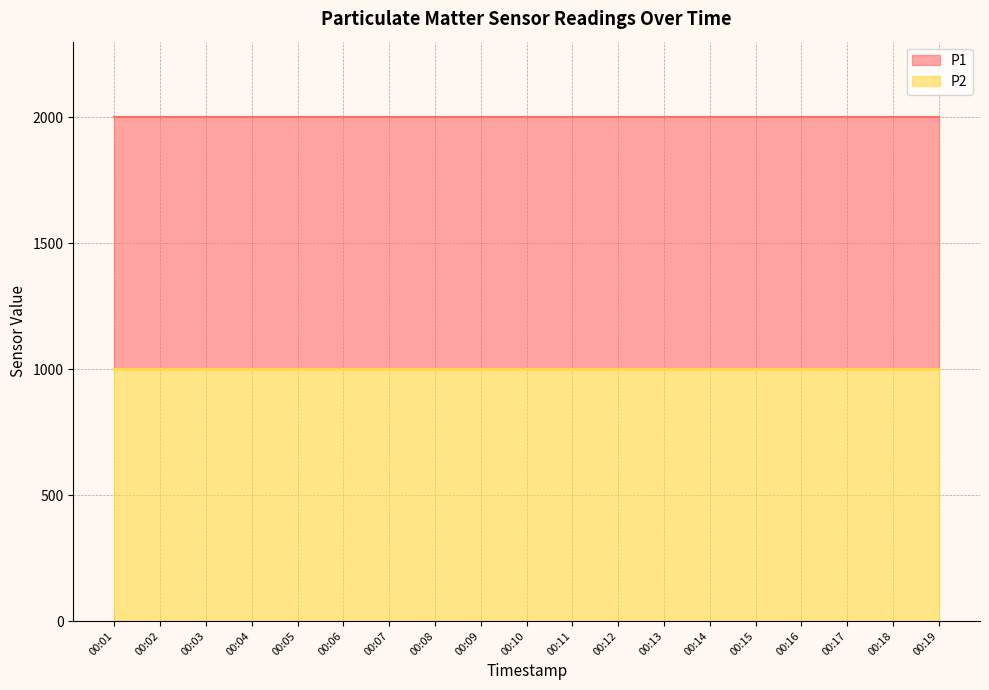

Rank the series at 00:07 from highest to lowest value.

P1, P2